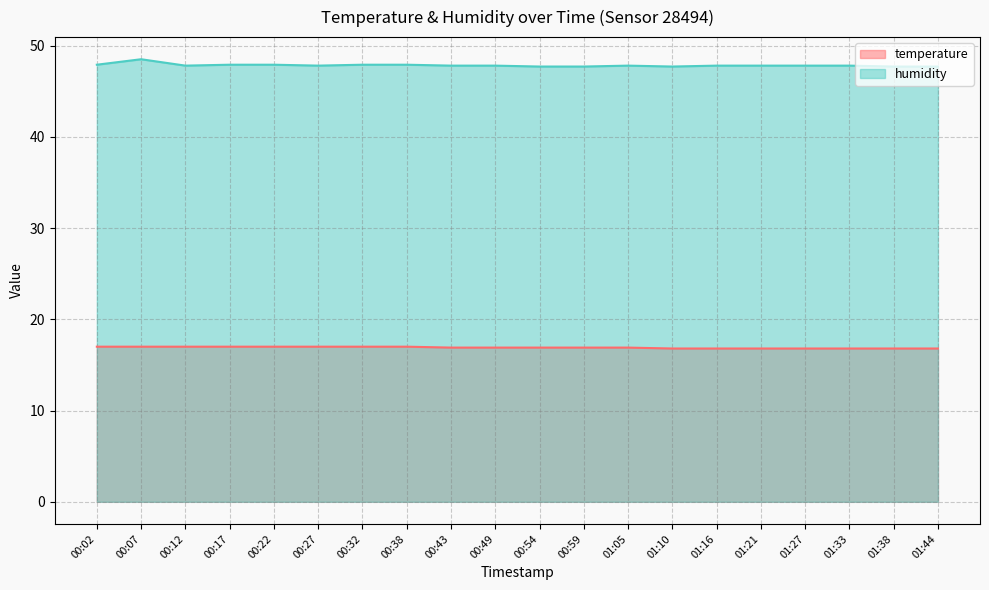

Between 00:27 and 00:32, which is larger?

00:27